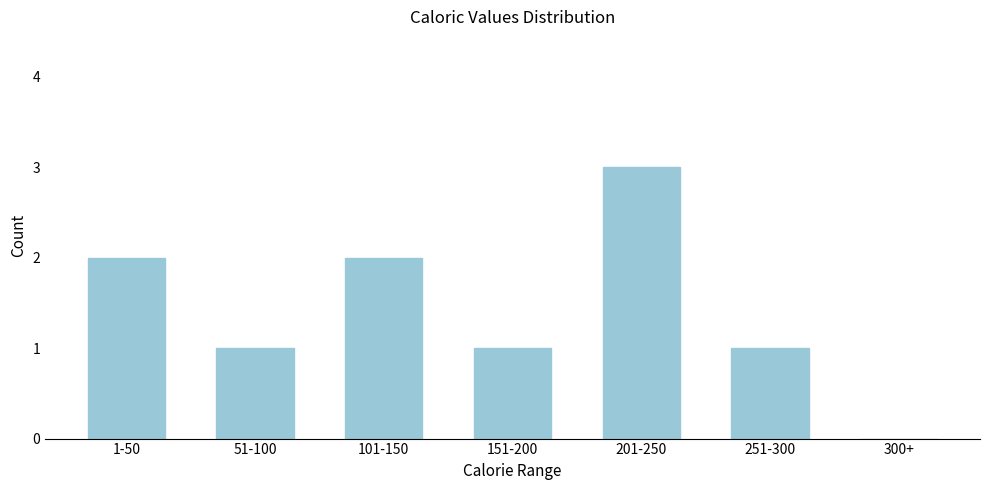

Reading left to right, extract all data points from this chart.

1-50=2	51-100=1	101-150=2	151-200=1	201-250=3	251-300=1	300+=0